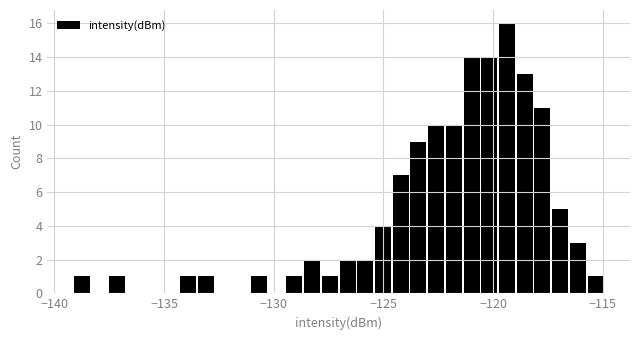

Around what value on the x-axis is the tallest bar? Give the approximate position of its centre, as read against the axis.

-119.5